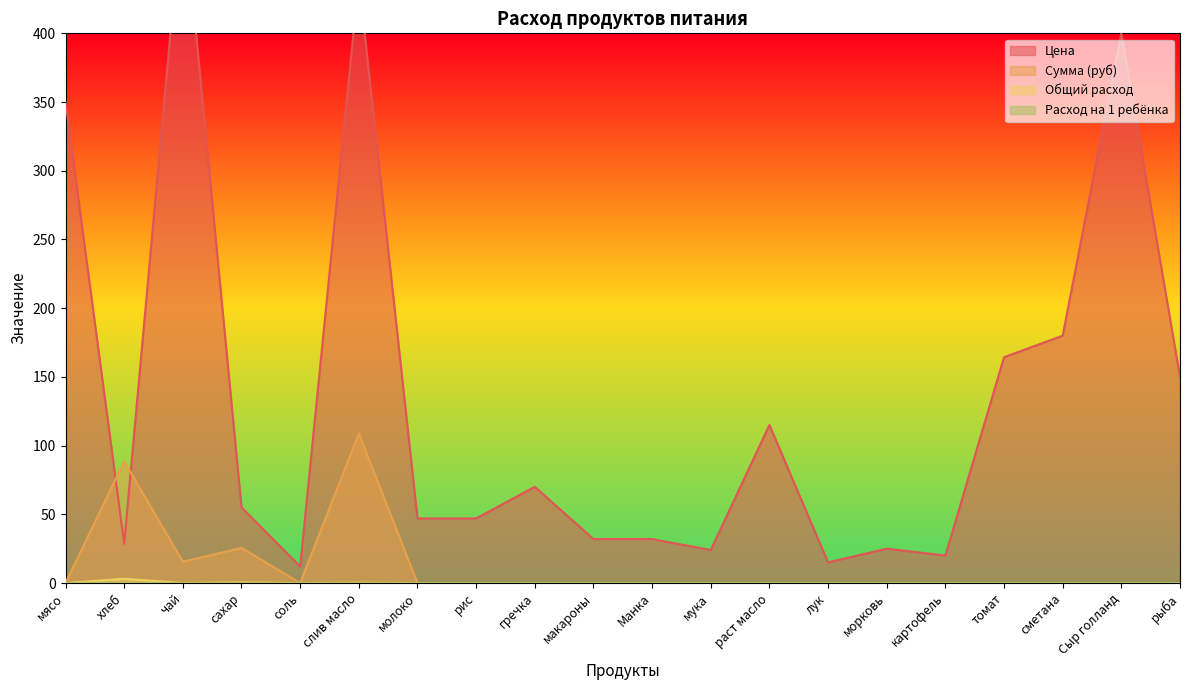

What is the label of the 19th point from the right?

хлеб